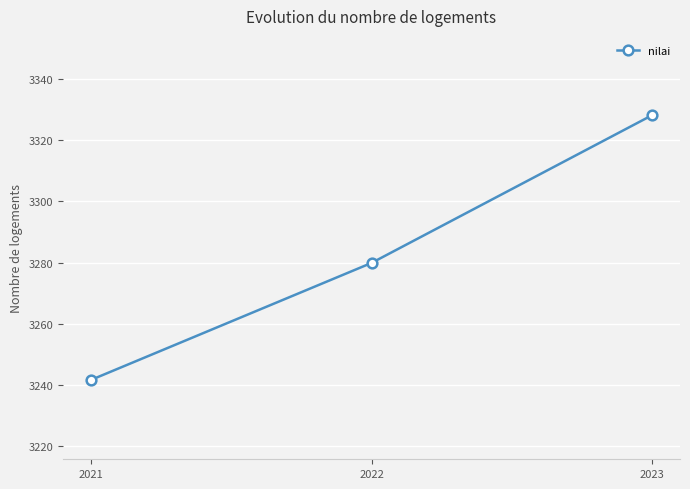

Reading left to right, what are all the values shown in this chart?

3241.5	3279.9	3328.3